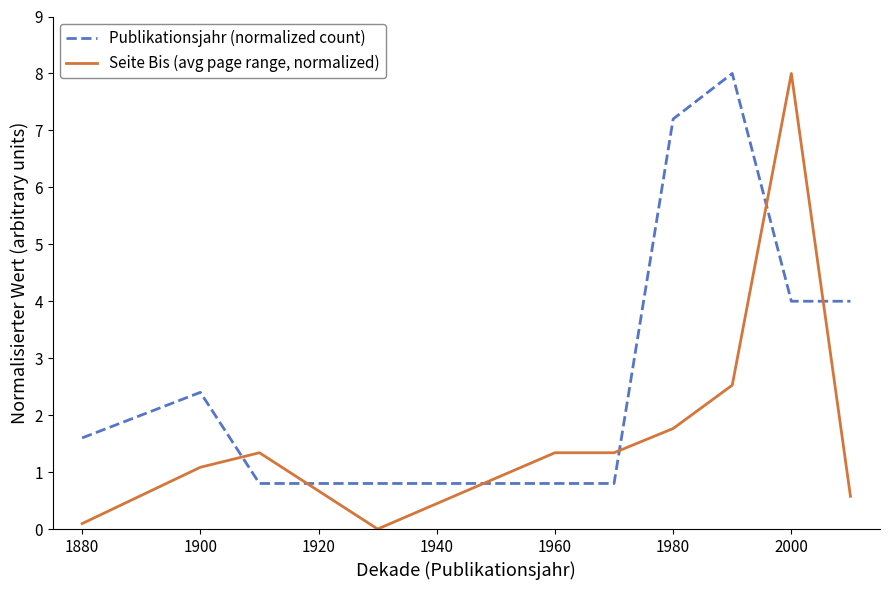

How many times do Publikationsjahr (normalized count) and Seite Bis (avg page range, normalized) cross each other?

6